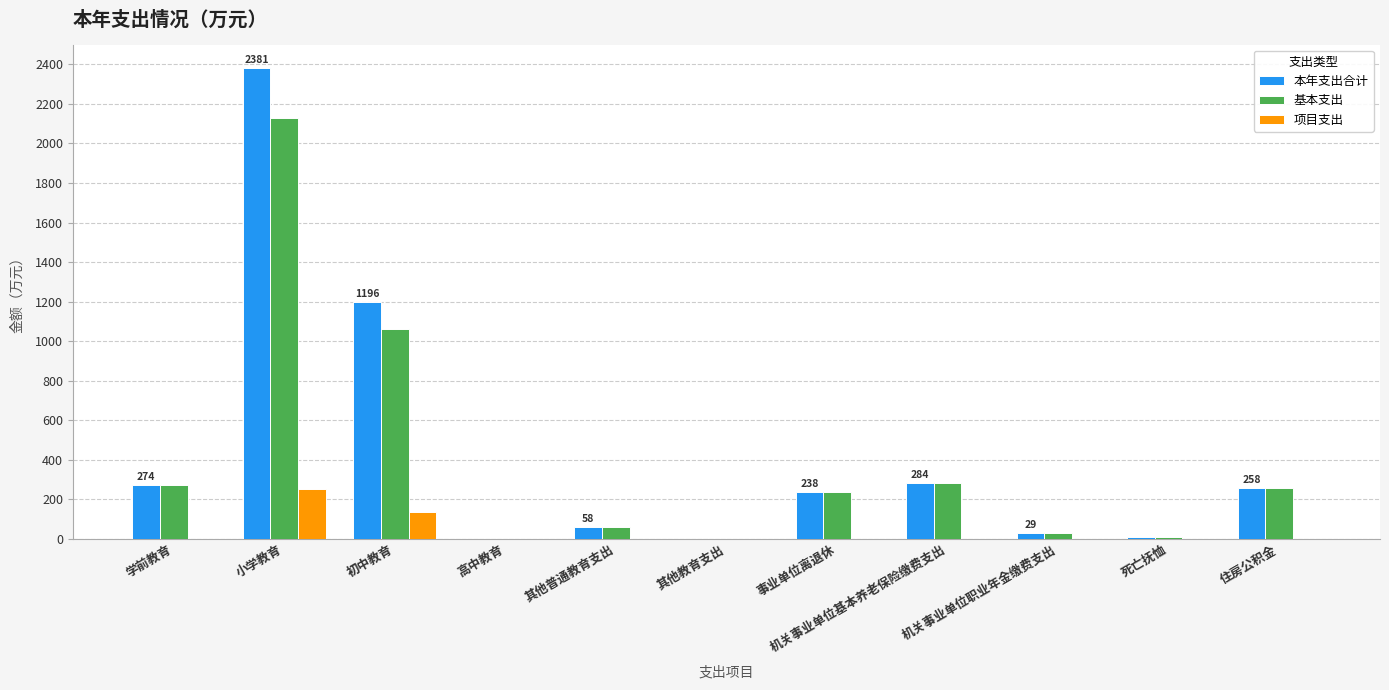

What is the sum of all 本年支出合计 values?

4729.4